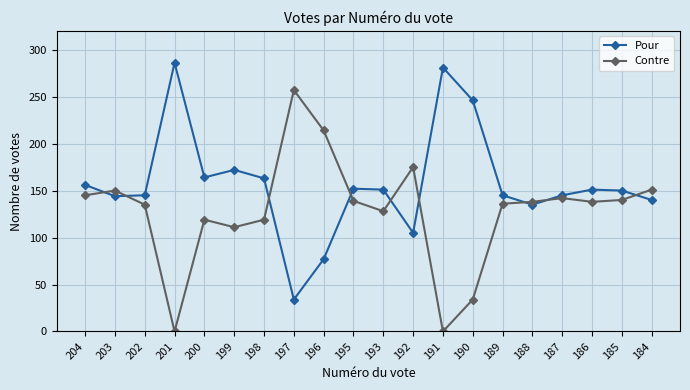

Which series has the largest total across all categories?

Pour